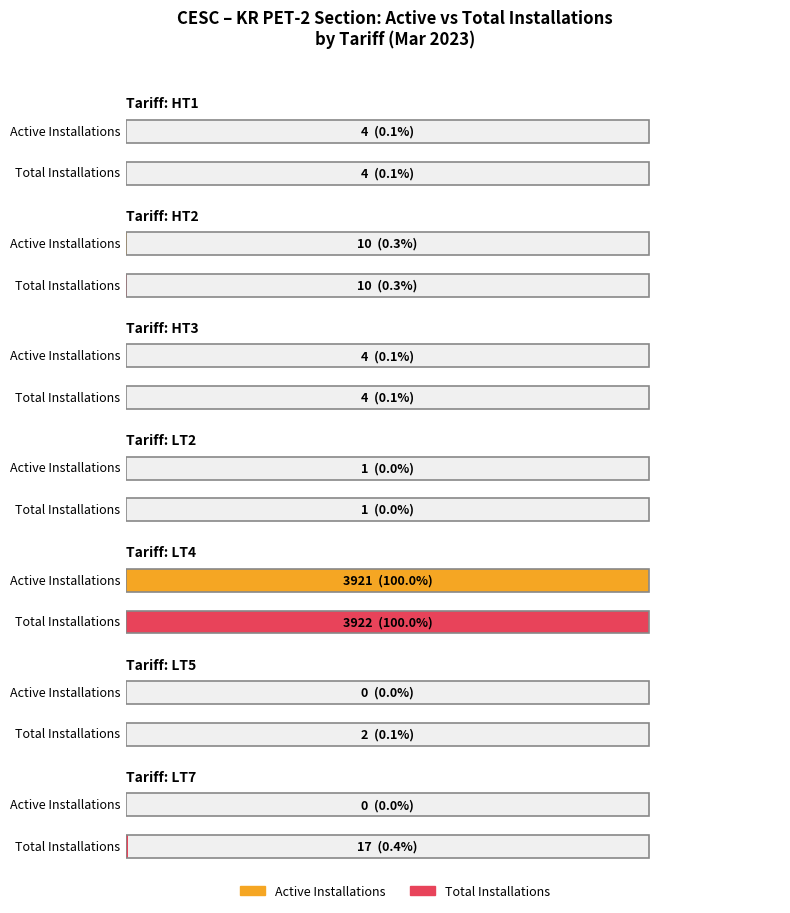

What is the total value across all series at HT1 Total?

8